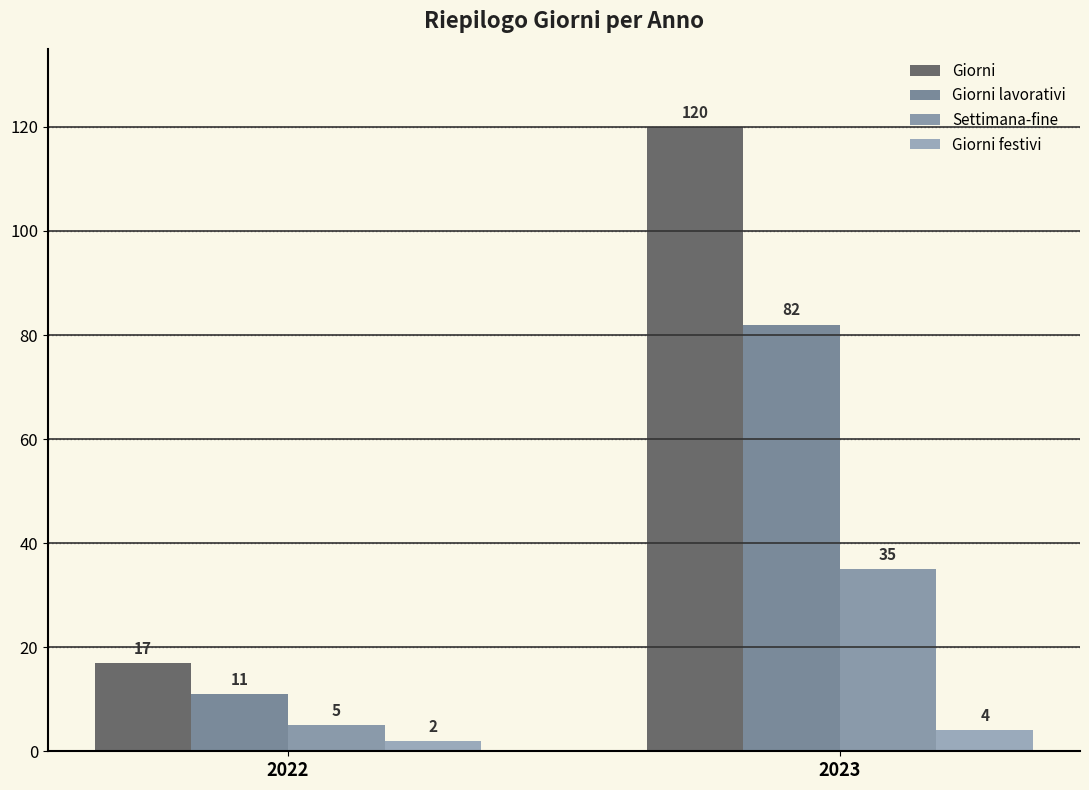

Reading left to right, what are all the values shown in this chart?

Giorni: 17	120
Giorni lavorativi: 11	82
Settimana-fine: 5	35
Giorni festivi: 2	4